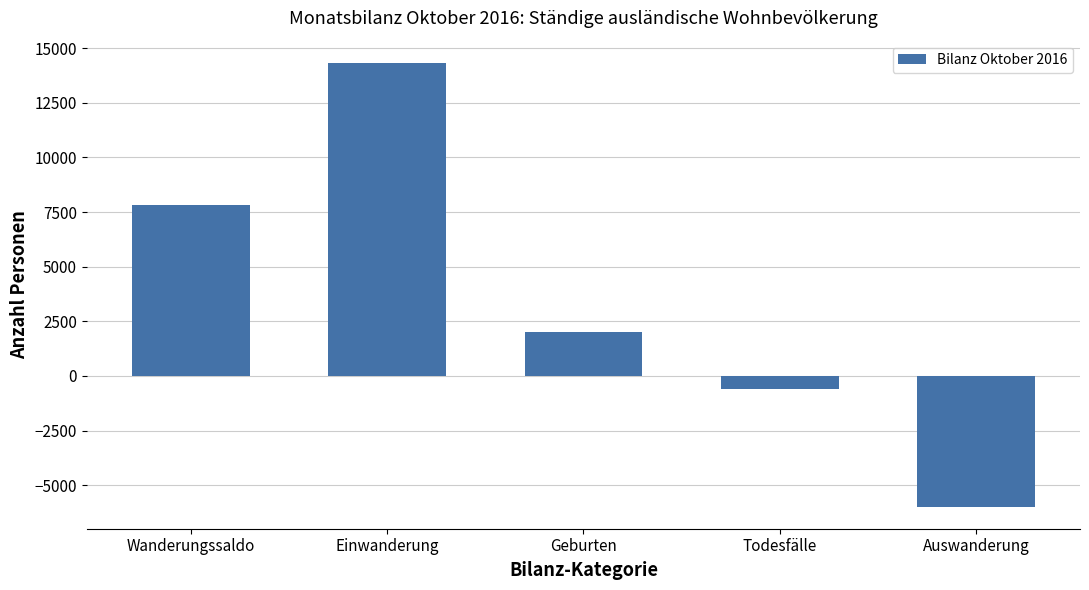

At which label does the data first exceed 1997?

Wanderungssaldo